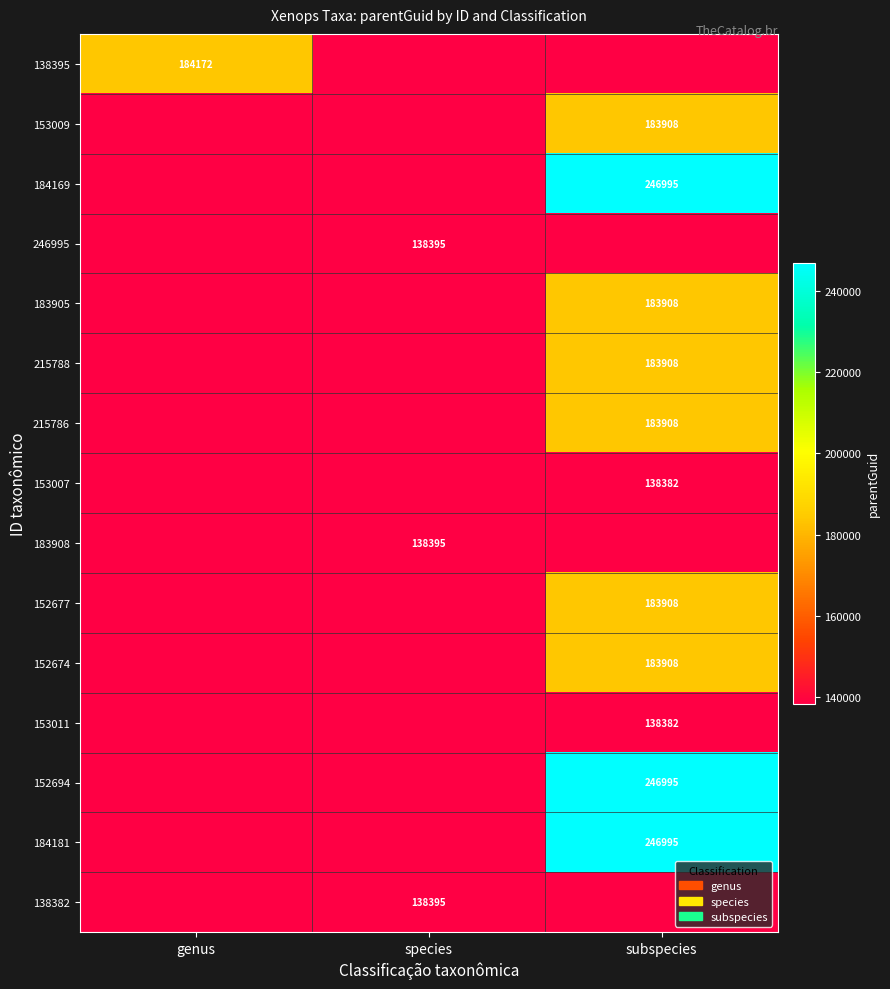

The value of 184181 at subspecies is 431149. True or false?

False